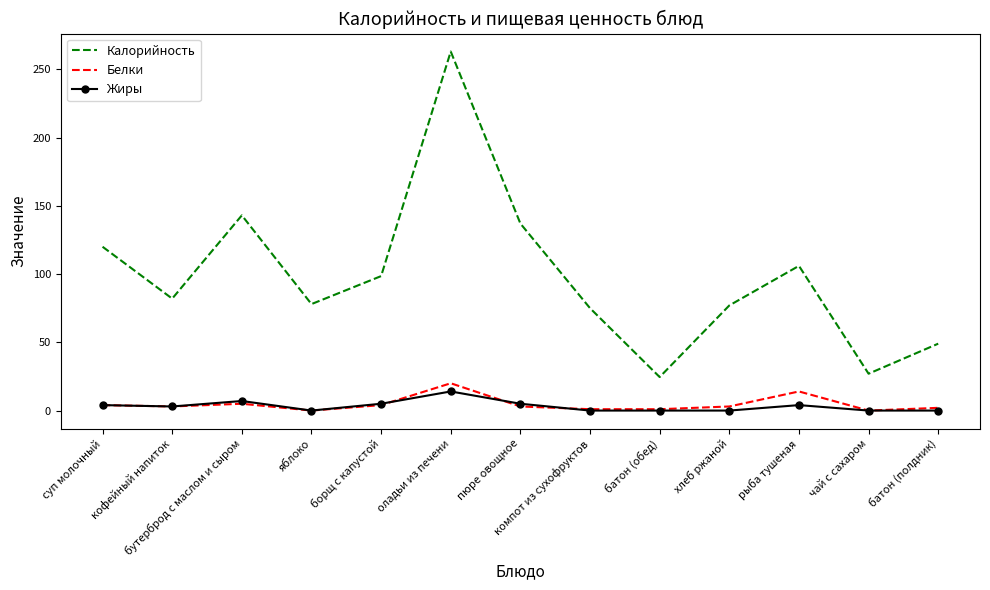

True or false: Калорийность and Белки cross at least once.

False